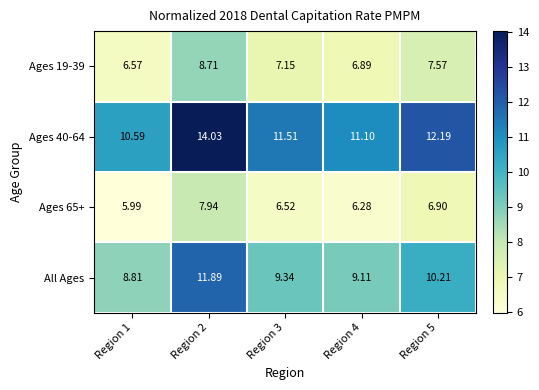

Is the value of Ages 65+ at Region 3 greater than the value of All Ages at Region 3?

No